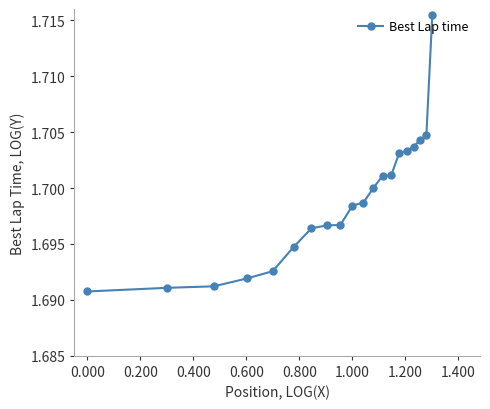

What is the sum of all values?

34.0